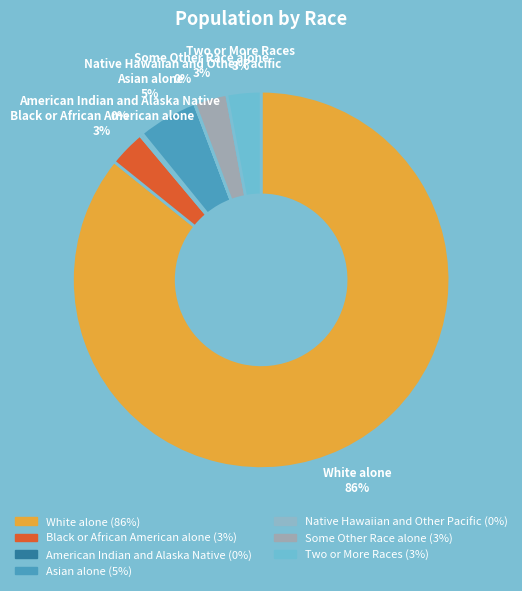

Which category accounts for the majority?

White alone